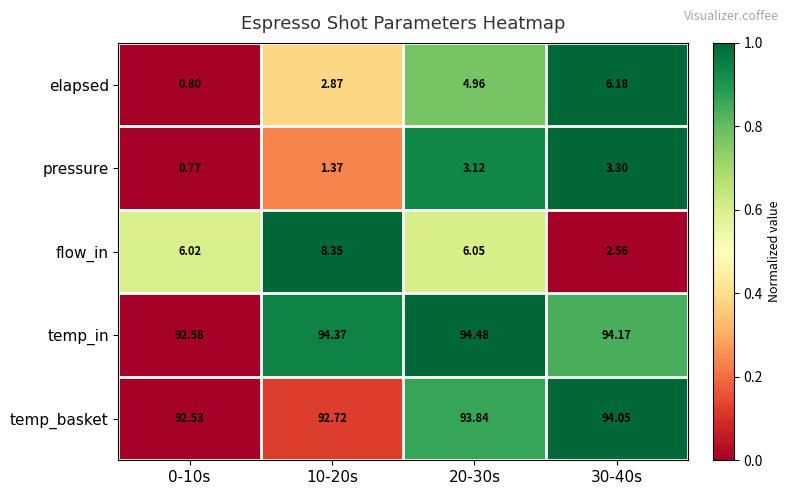

At 10-20s, list the series in order from largest to smallest.

temp_in, temp_basket, flow_in, elapsed, pressure